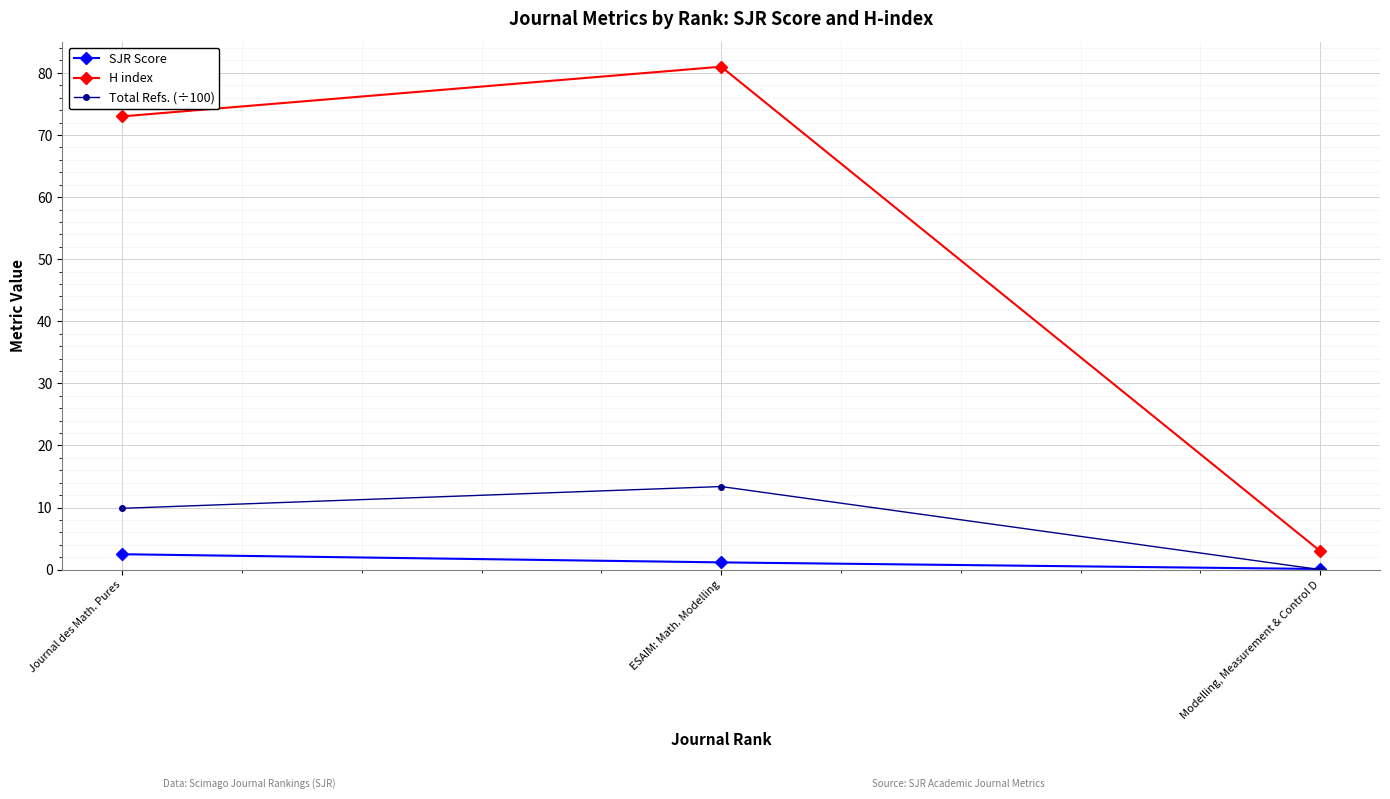

Which series has the largest range (max minus min)?

H index